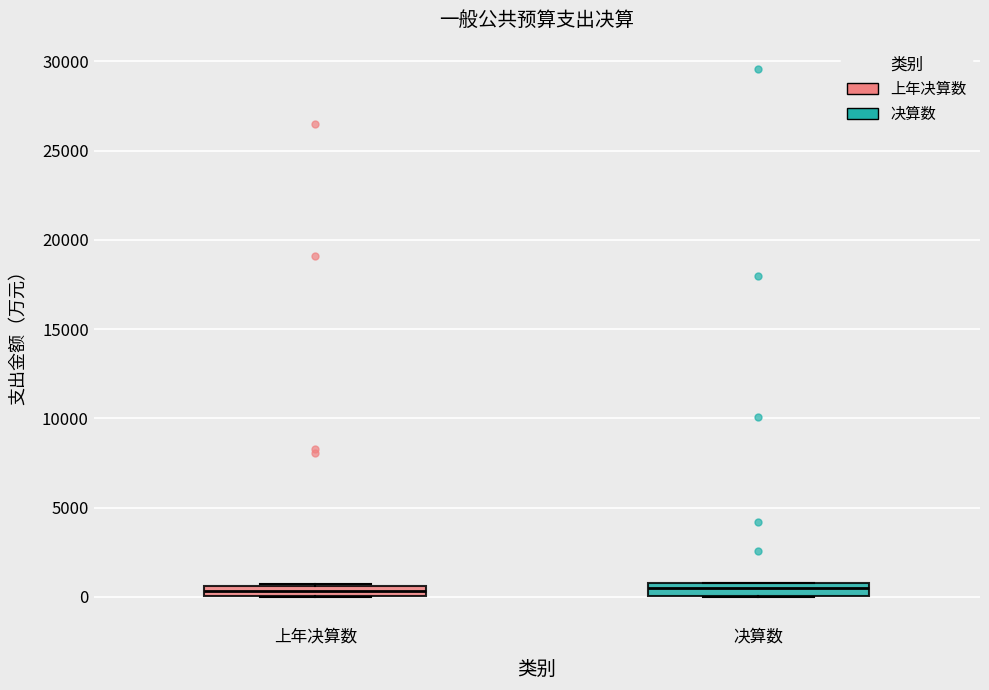

Where is the upper edge of the box for 上年决算数 on the y-axis? The values are not printed on the chart, so give them approximately, as read against the axis.

500